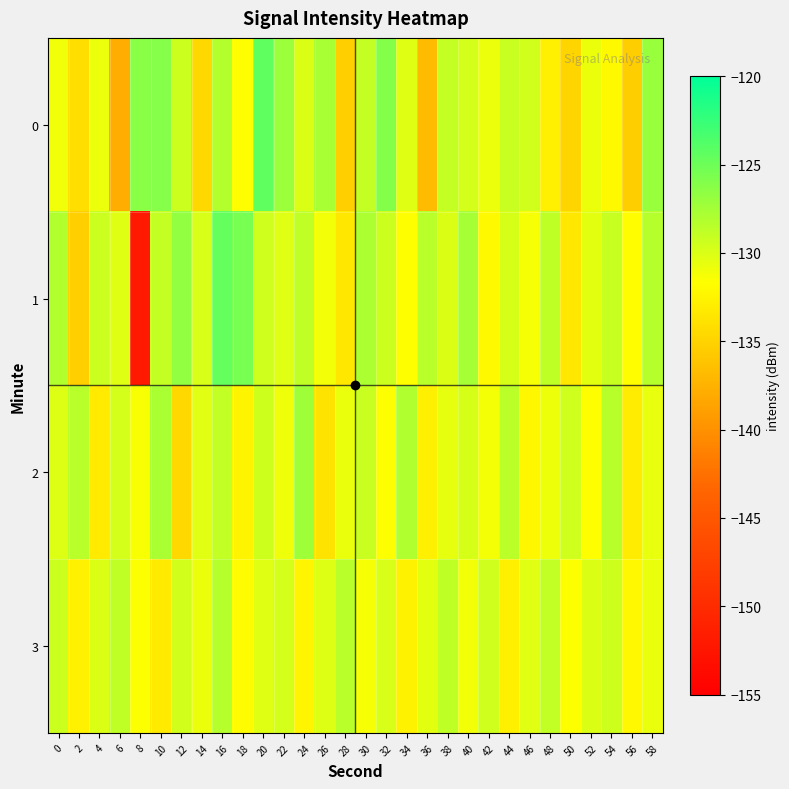

What is the total value across all series at 48?

-521.4